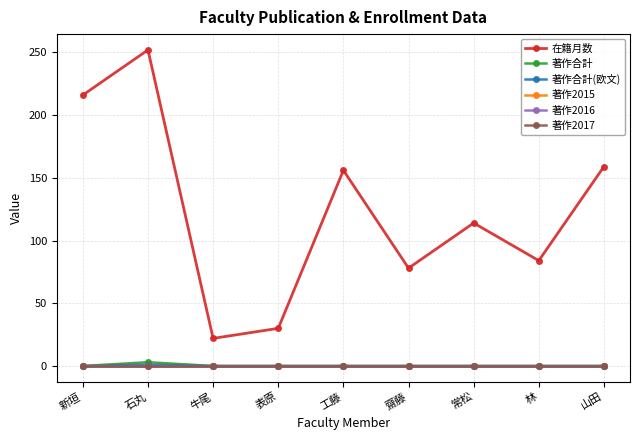

How many lines are shown in the chart?

6